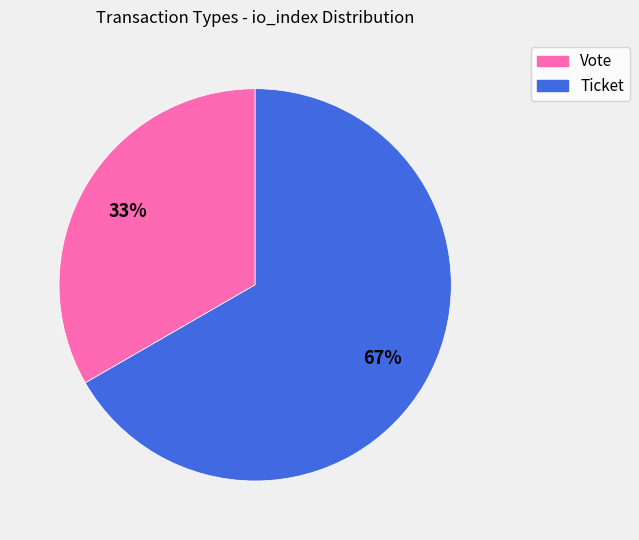

Combined, do Ticket and Vote account for over 50%?

Yes